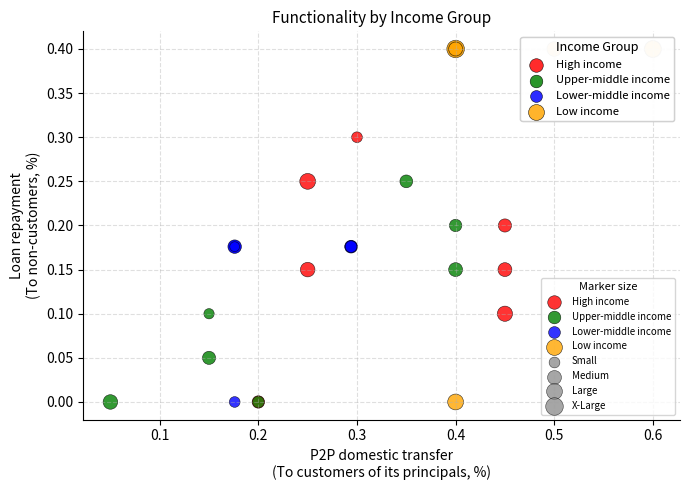

Which series contains the highest Y value?

Low income